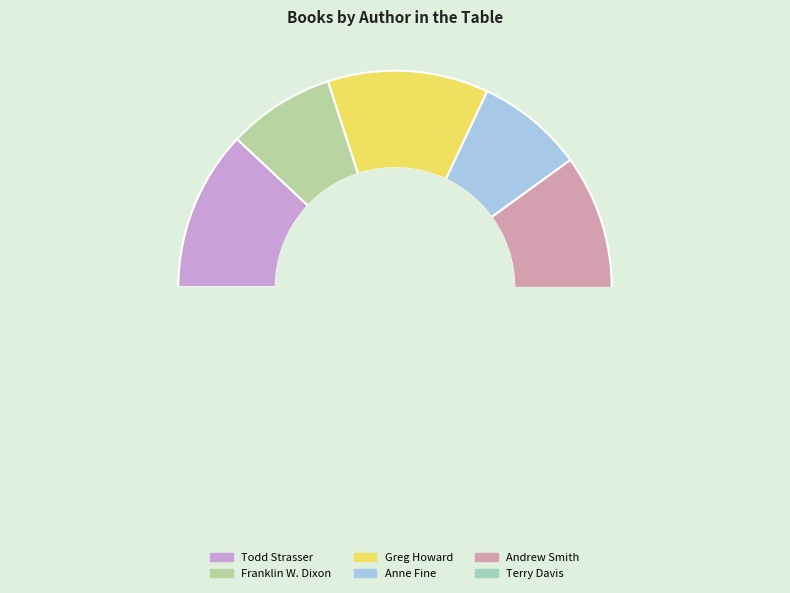

What is the largest slice in the pie chart?

Todd Strasser